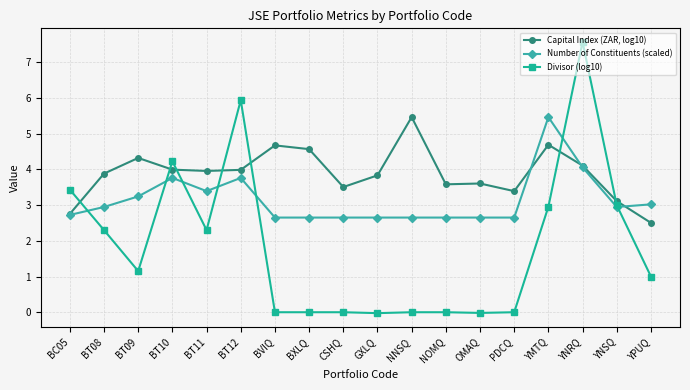

True or false: Divisor (log10) has a value of 3.0 at YMTQ.

True